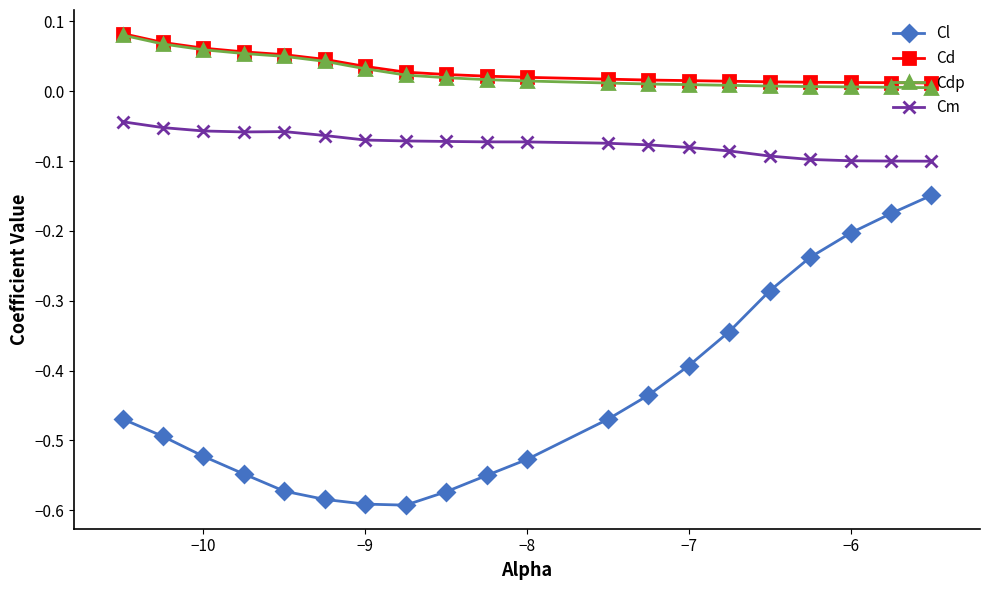

True or false: Cm and Cl cross at least once.

False